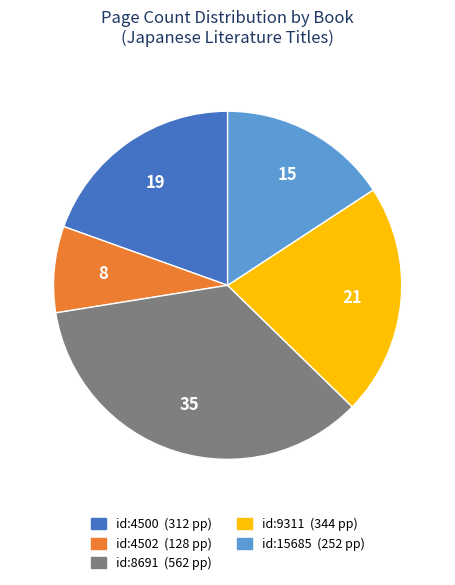

Does any single category account for the majority?

No